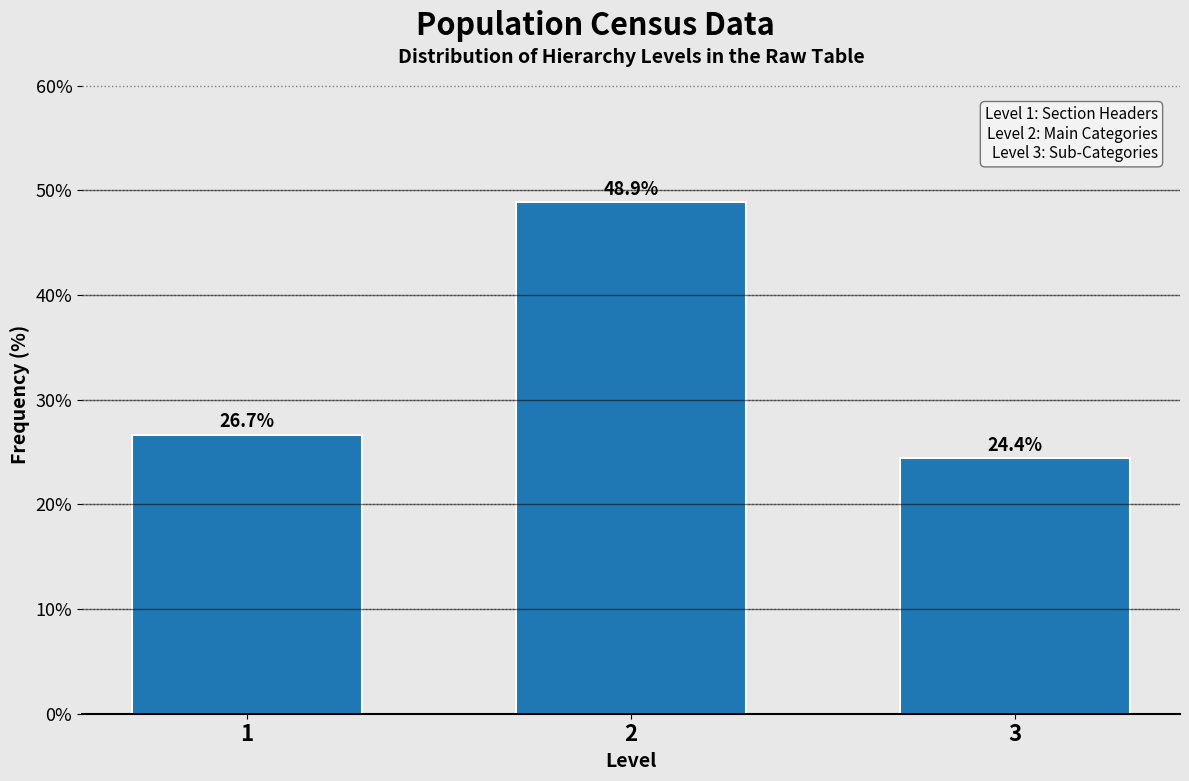

Reading left to right, extract all data points from this chart.

26.7	48.9	24.4